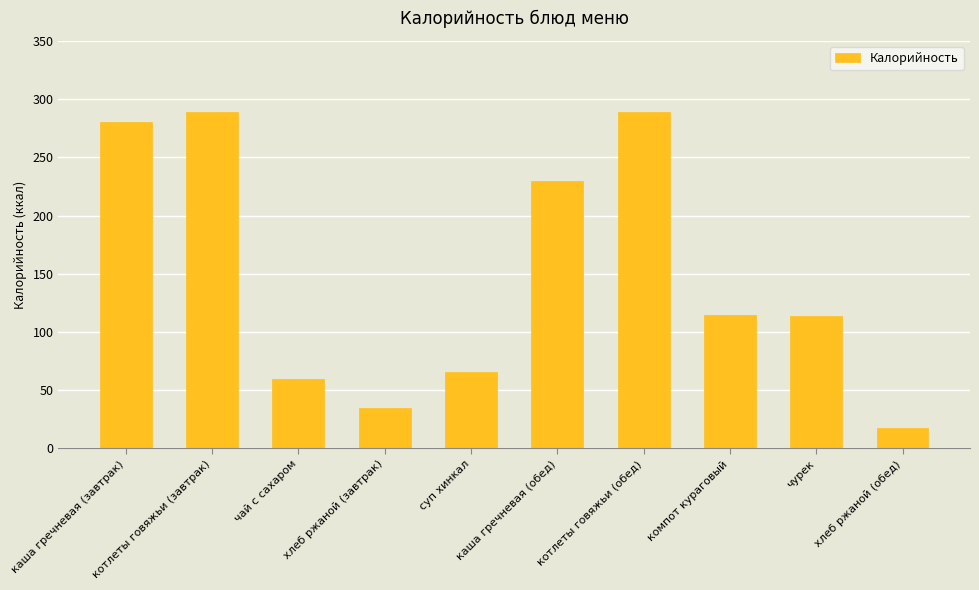

What is the sum of all values?

1495.2